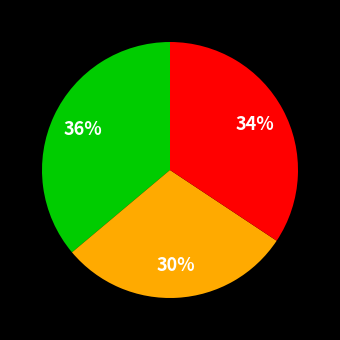

To the nearest percent, what is the average slice percentage?

33%